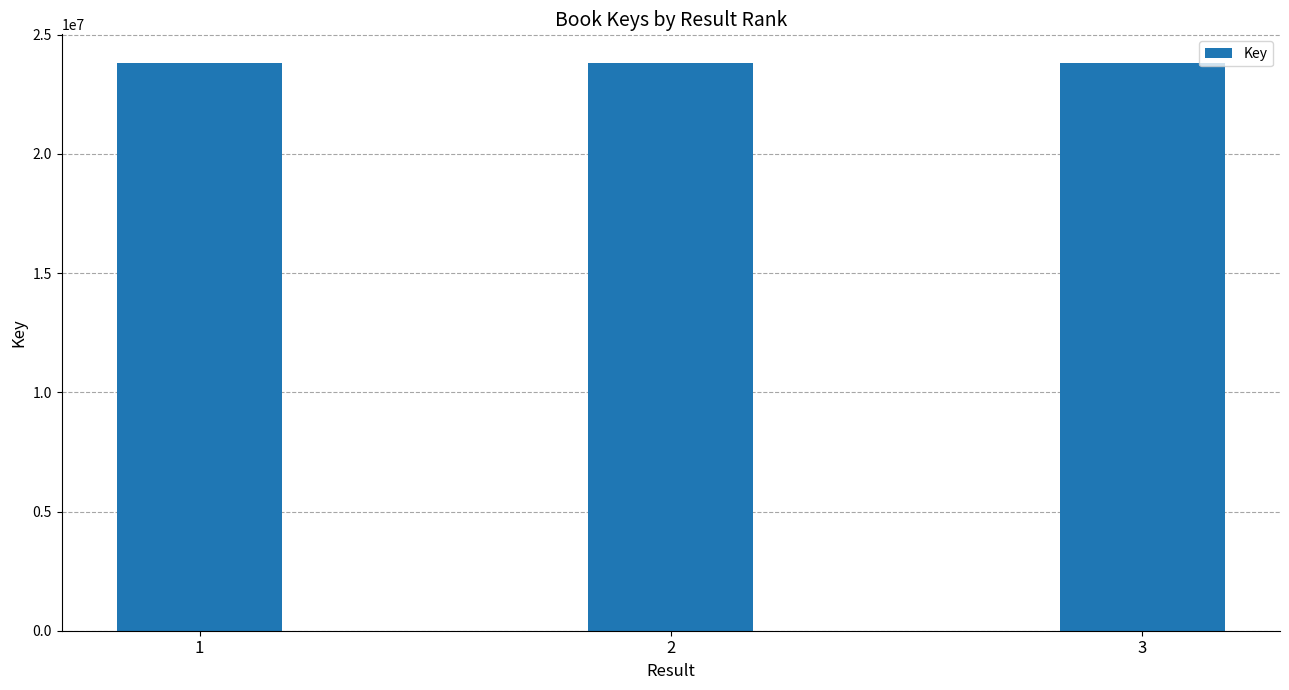

What is the sum of all values?

71480181